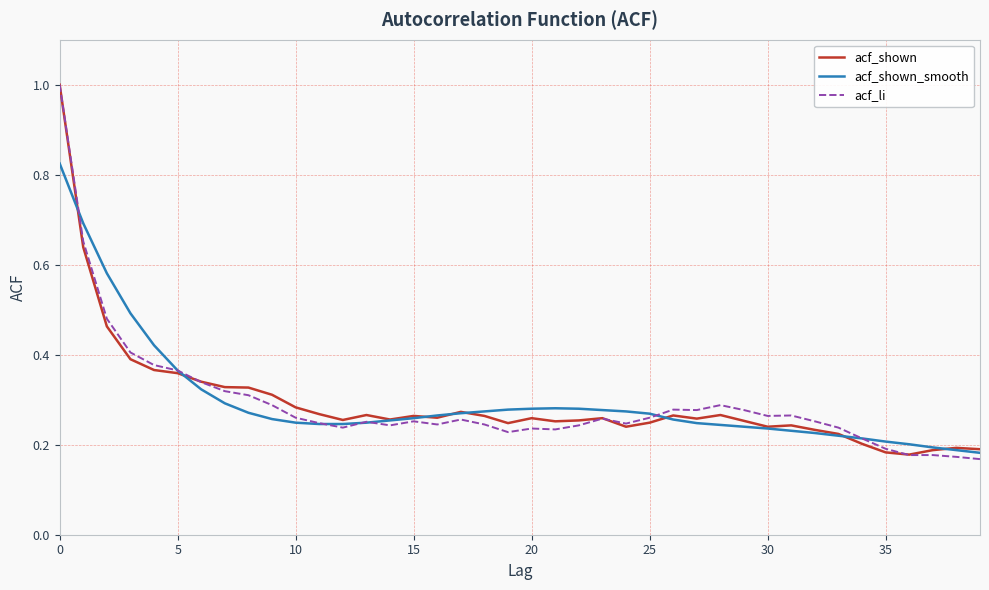

What is the maximum value shown in the chart?

1.0